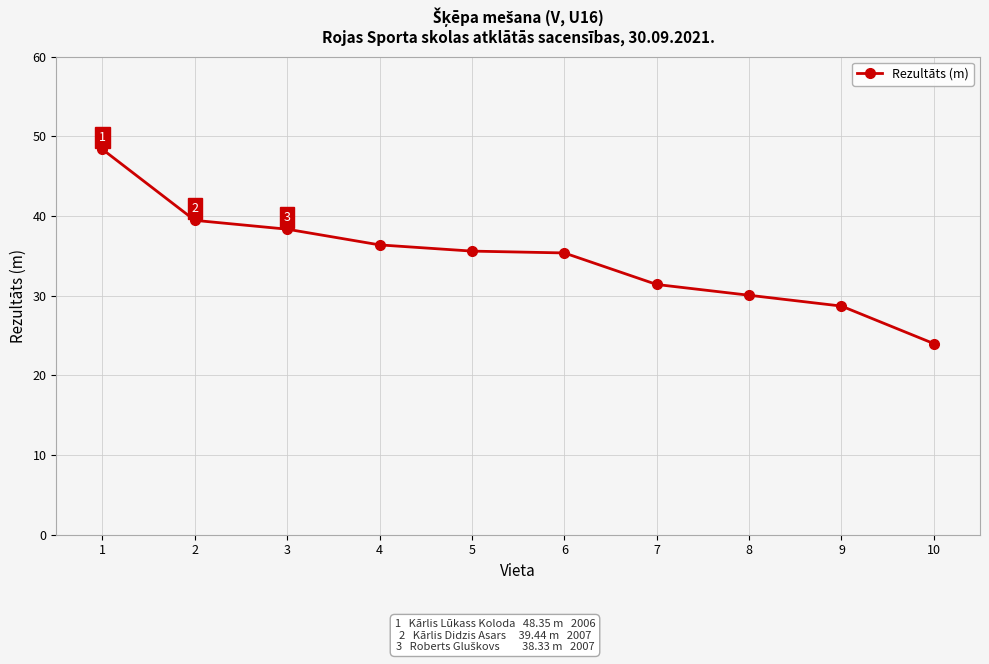

The chart shows a value of 31.4 at 7. True or false?

True